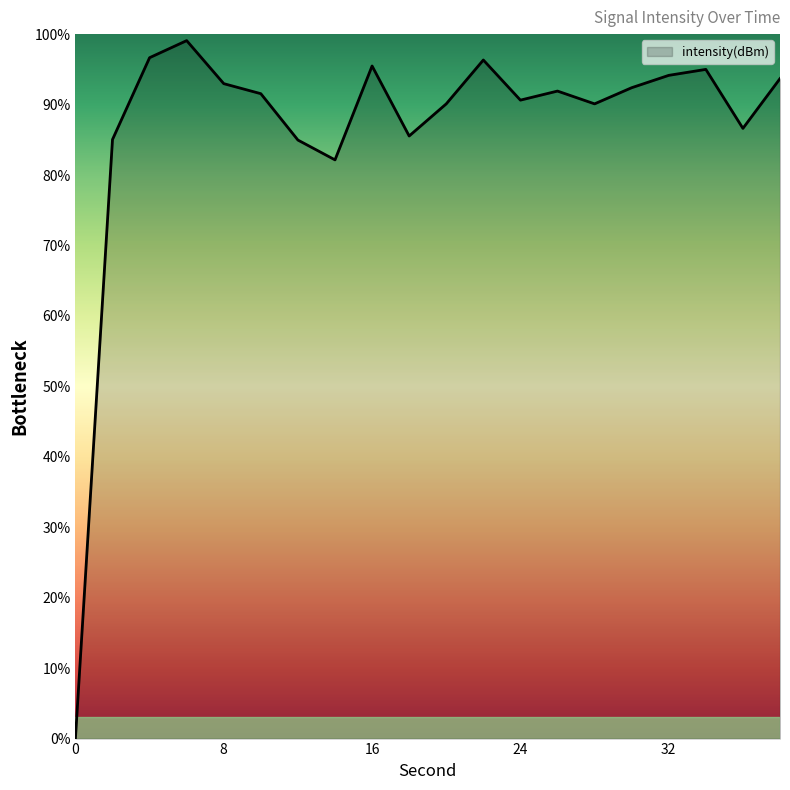

What is the difference between the maximum and minimum values?

99.1